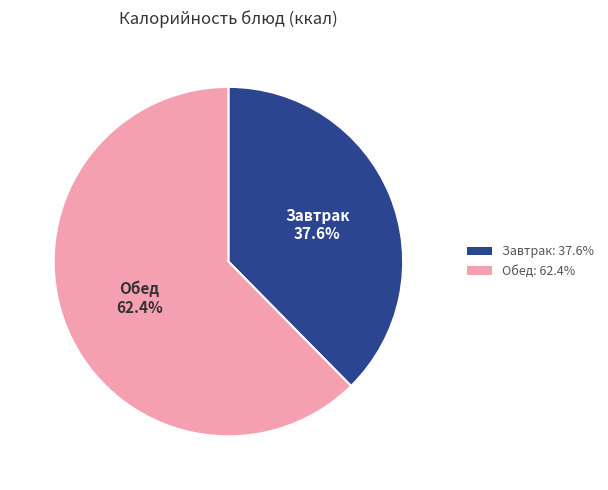

Which slice is the largest?

Обед: 62.4%